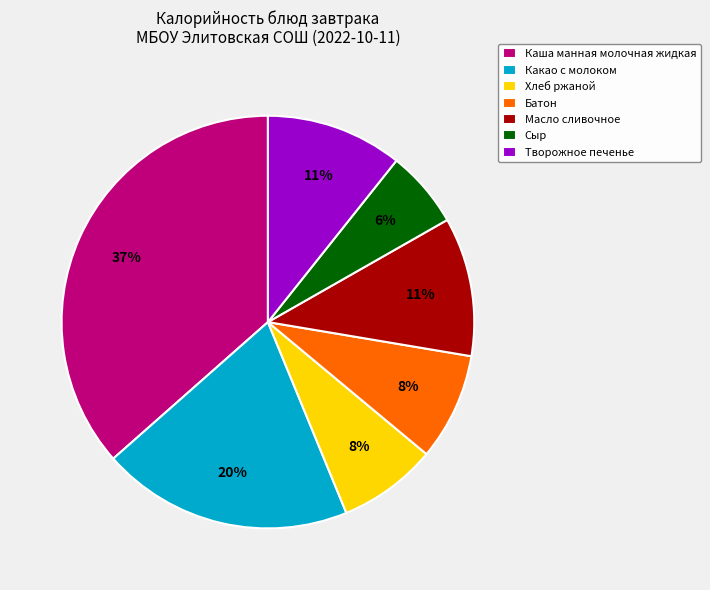

To the nearest percent, what is the difference between the Хлеб ржаной and Какао с молоком slice percentages?

12%